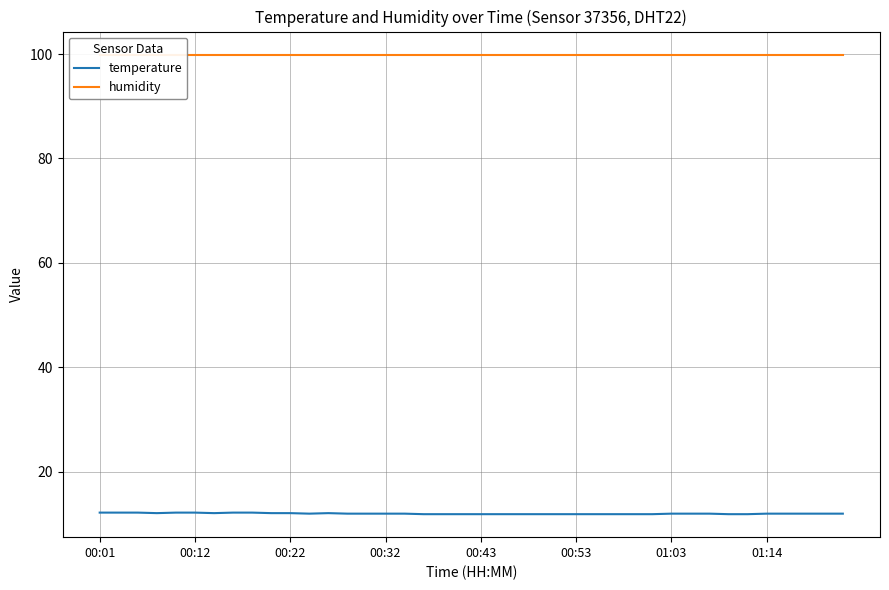

What is the maximum value for temperature?

12.2